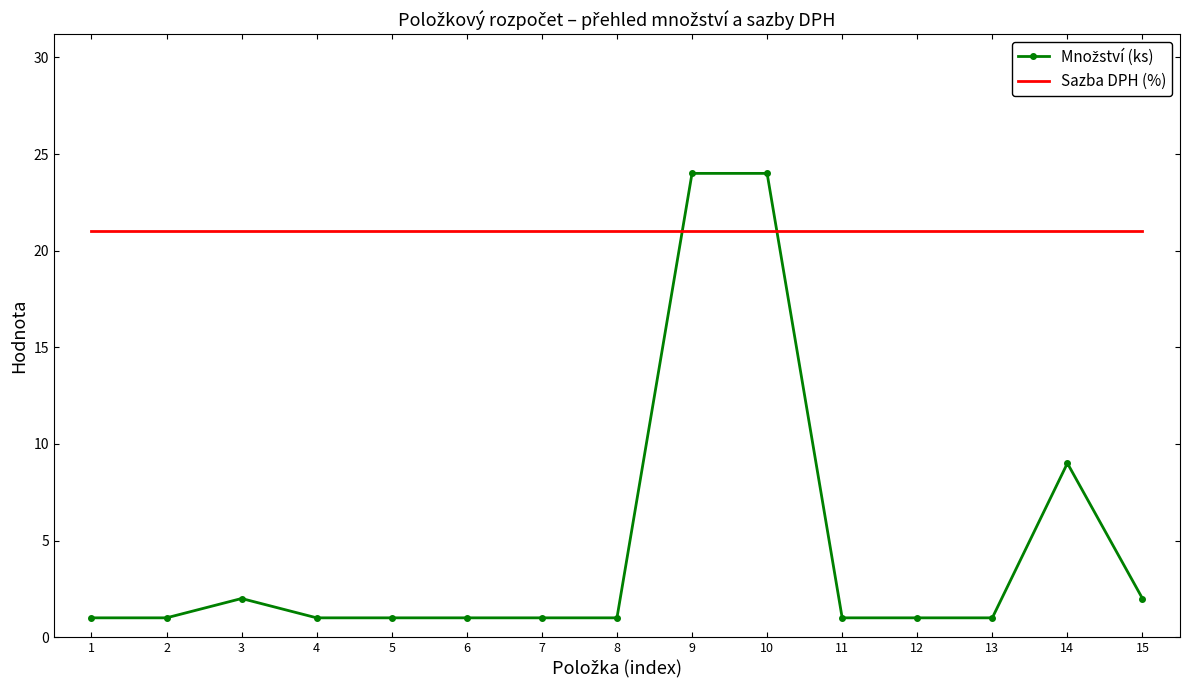

What is the maximum value for Sazba DPH (%)?

21